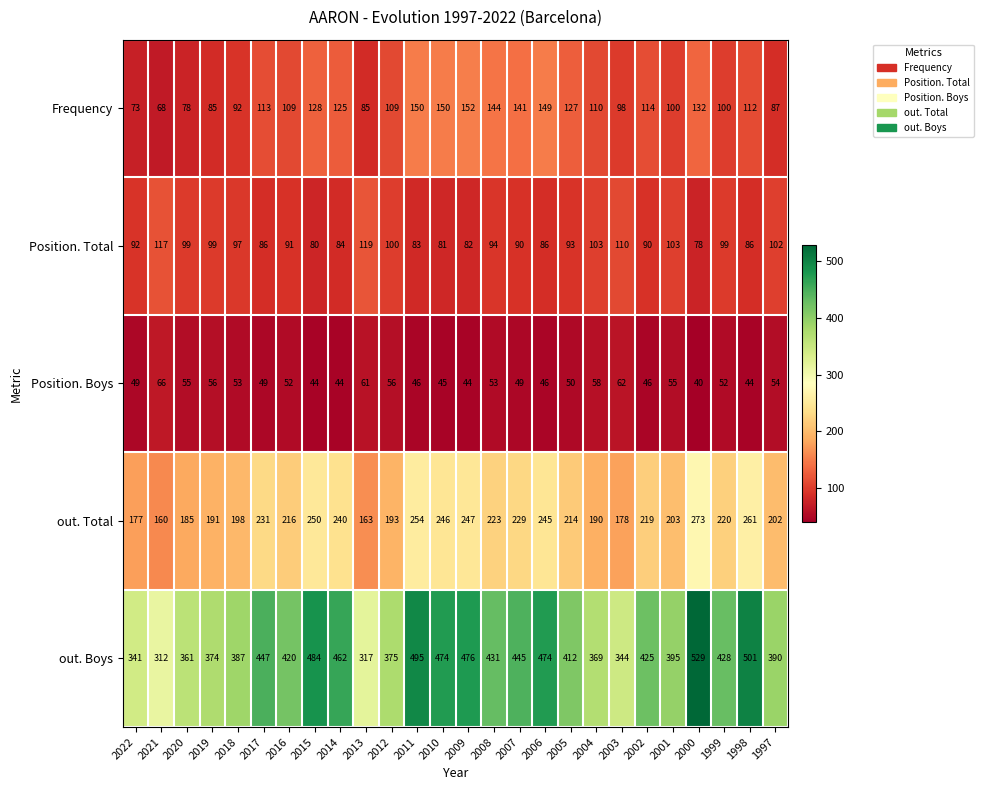

What is the sum of the Frequency values at 2011 and 2020?

228